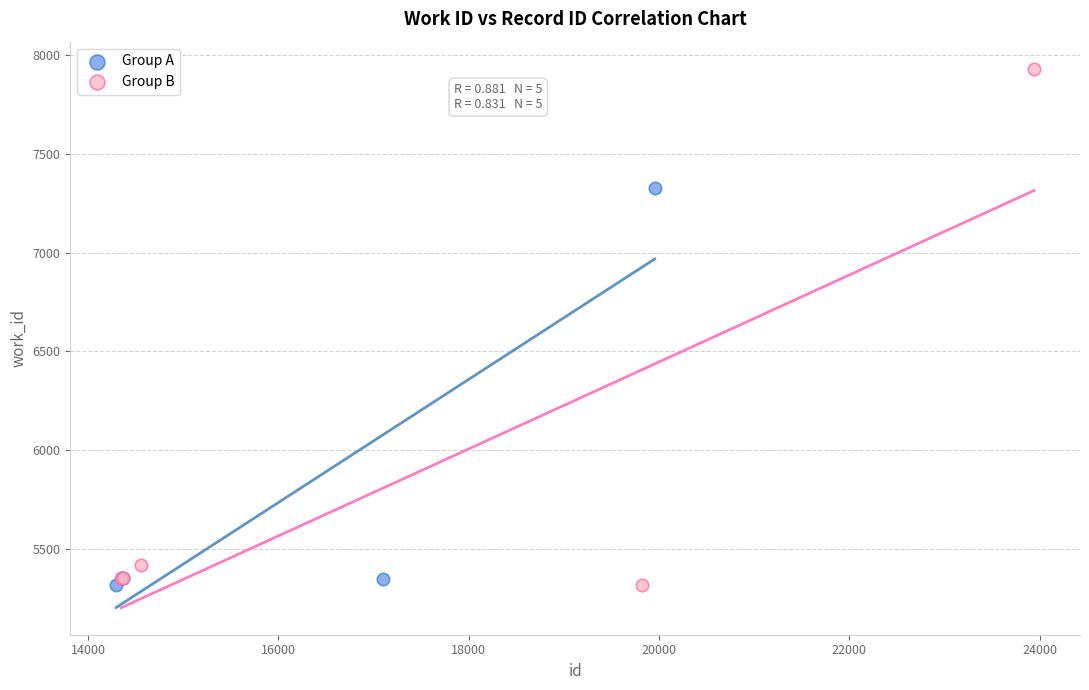

Which series has the widest spread of Y values?

Group B